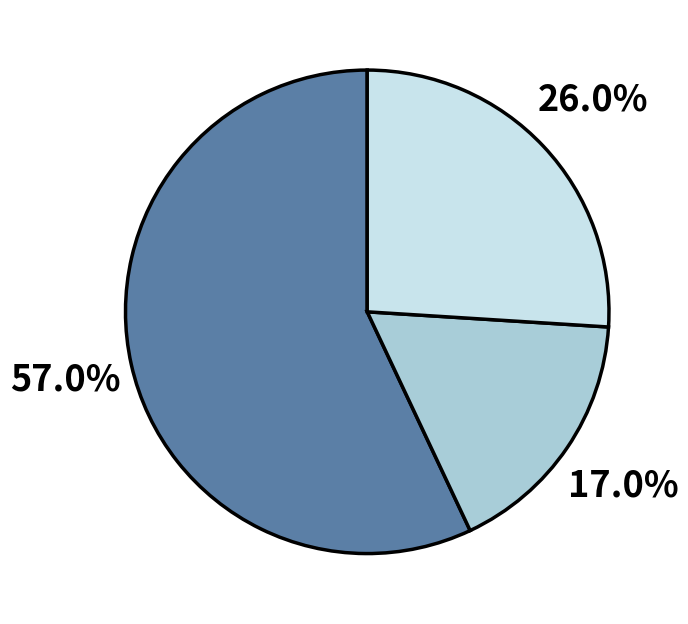

Is there a majority slice in this chart?

Yes